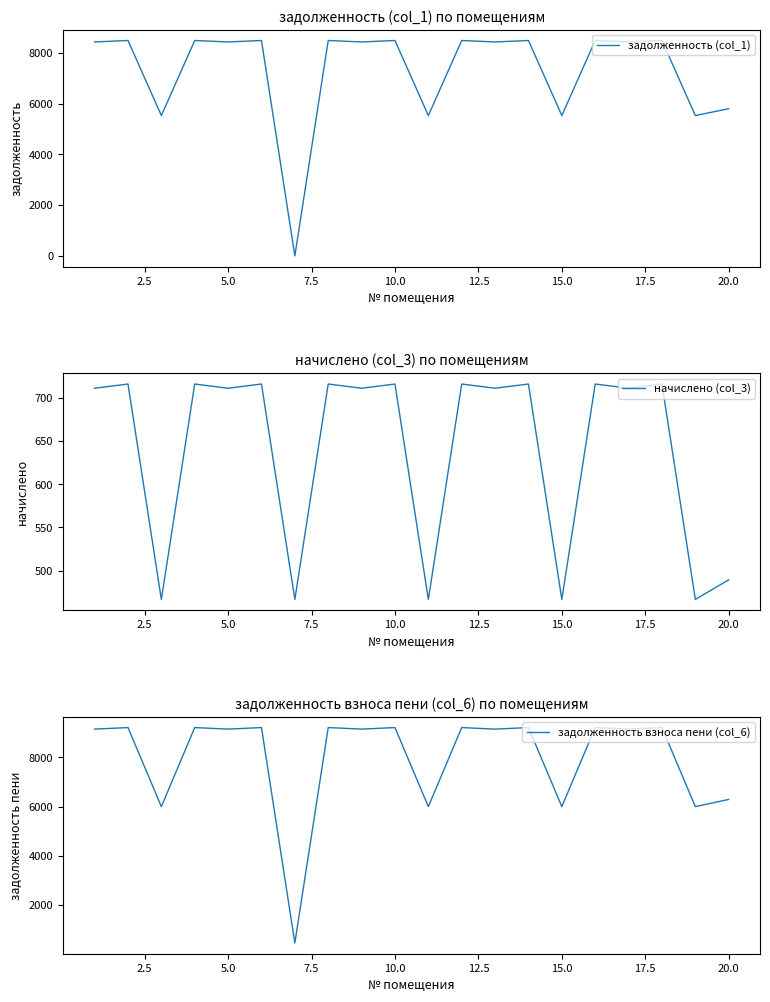

What is the highest value of the задолженность (col_1) series?

8486.4